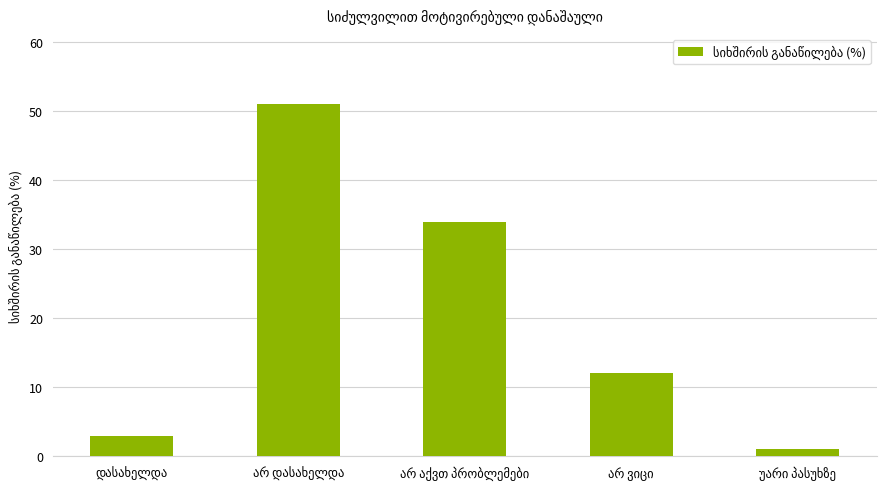

What is the average value?

20